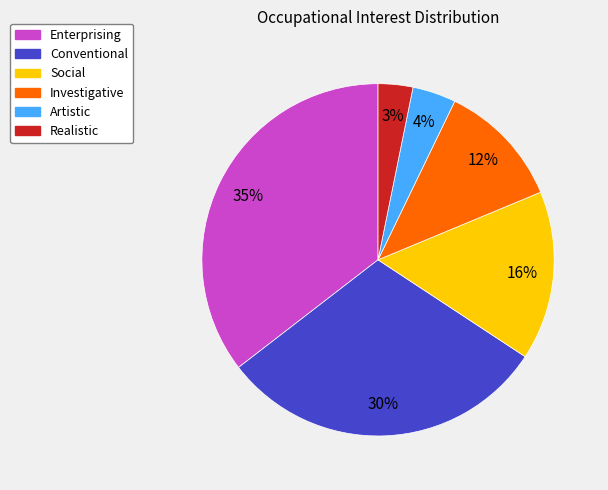

True or false: Realistic accounts for 3% of the total.

True